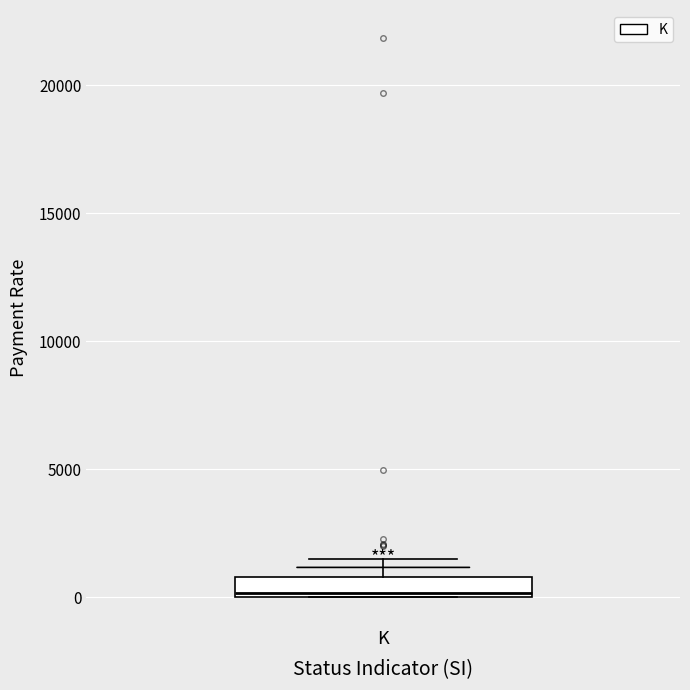

Read this box plot against the y-axis: the position of the median line, the range covered by the box, and the ends of both whiskers. The values are not printed on the chart, so give them approximately, as read against the axis.

median 0, box 0 to 1000, whiskers 0 to 1500